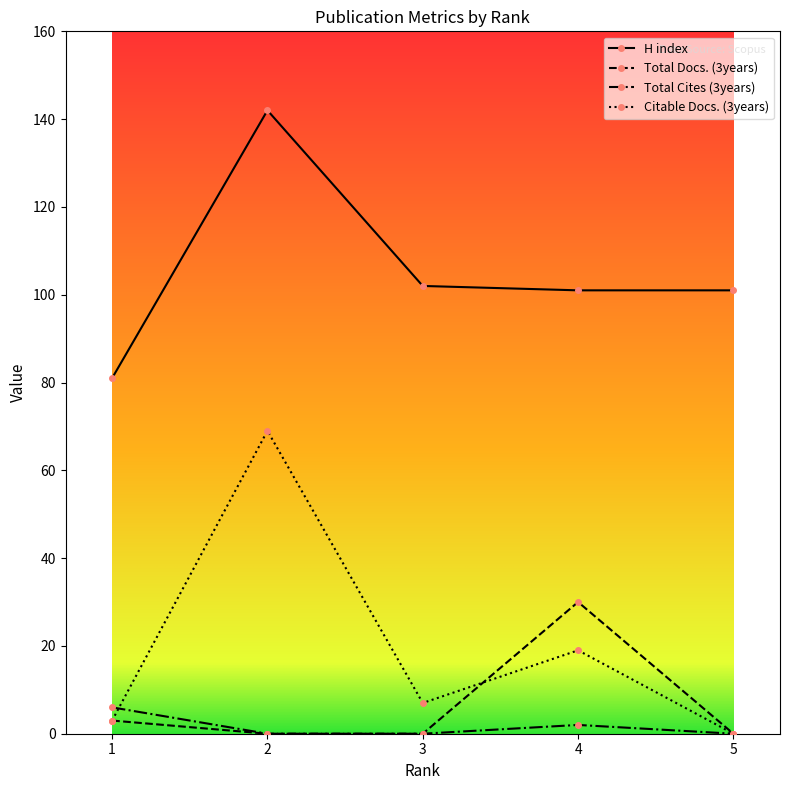

Does the chart have visible grid lines?

No